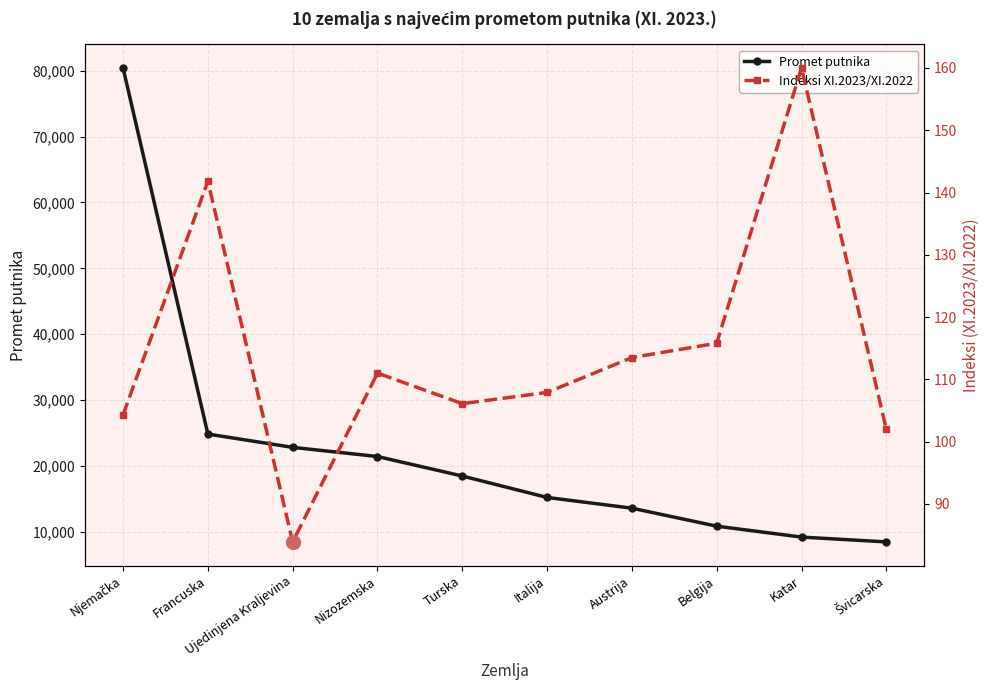

What is the label of the 1st point from the left?

Njemačka